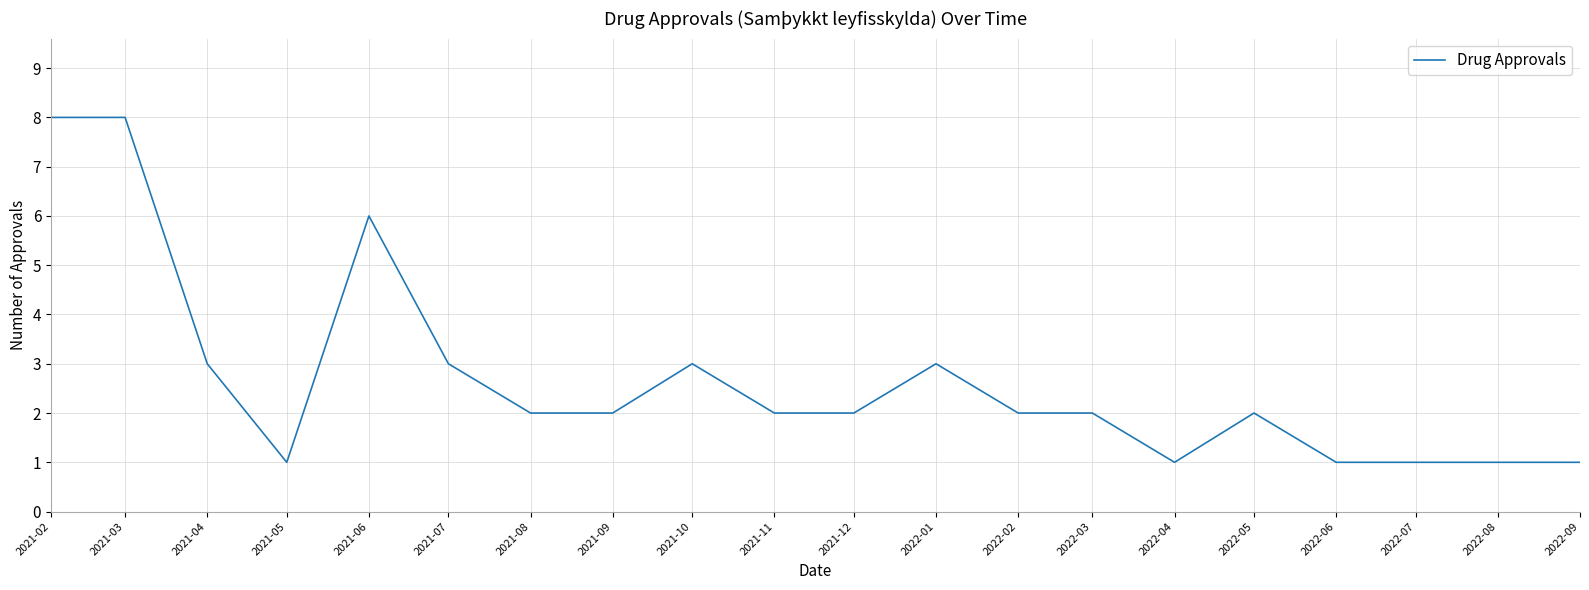

Count the values in the range 1 to 3.

17